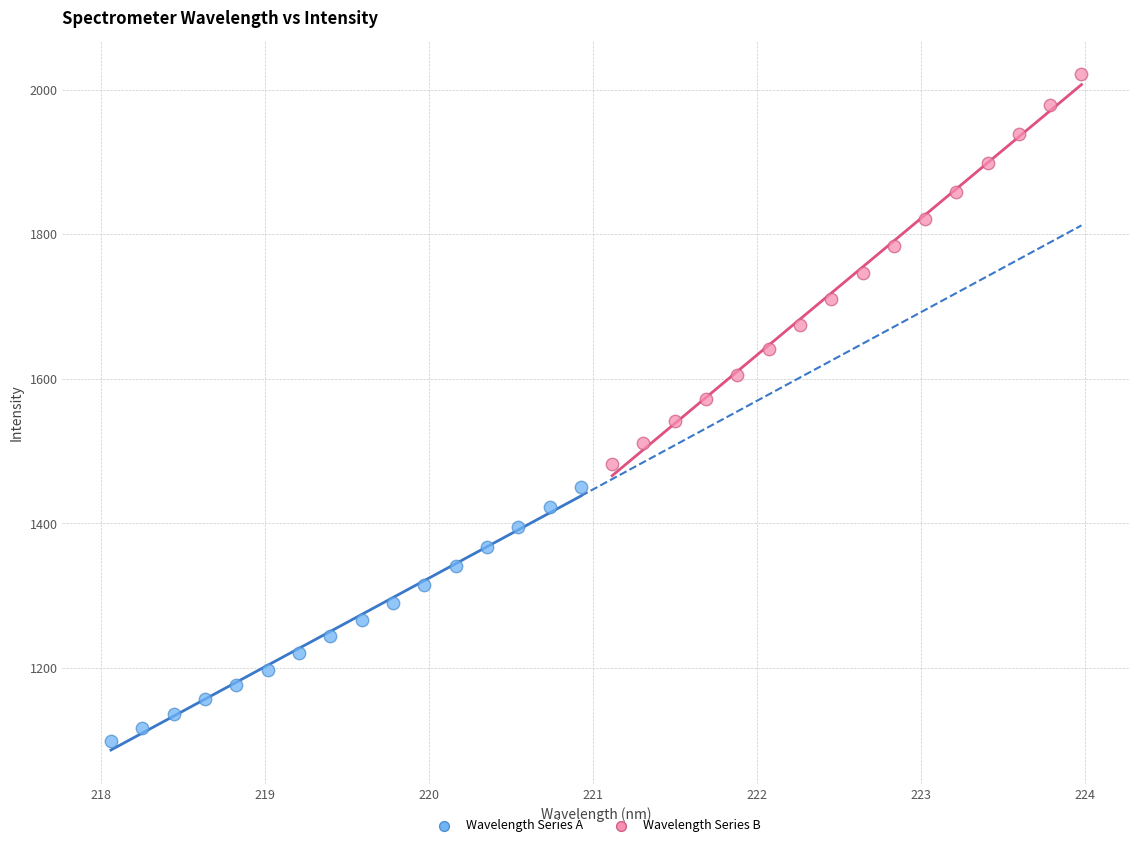

Which series reaches the maximum Y coordinate?

Wavelength Series B